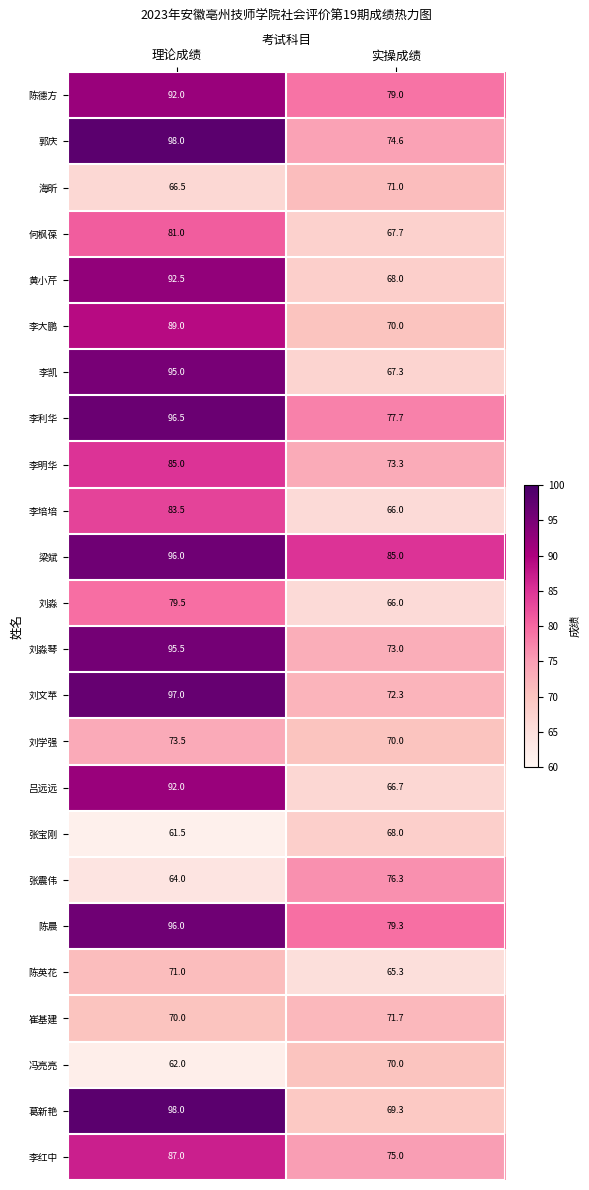

Where does the 刘淼 series first go above 79?

理论成绩